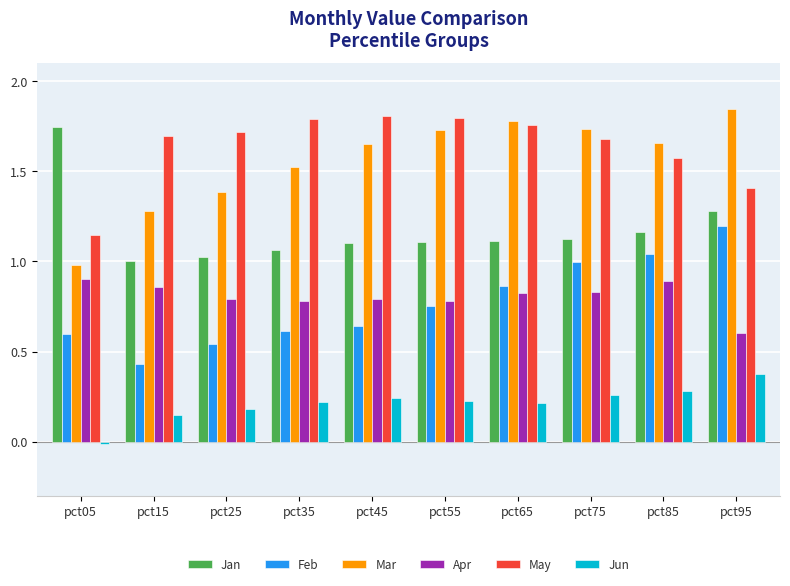

How many categories are shown in the chart?

10